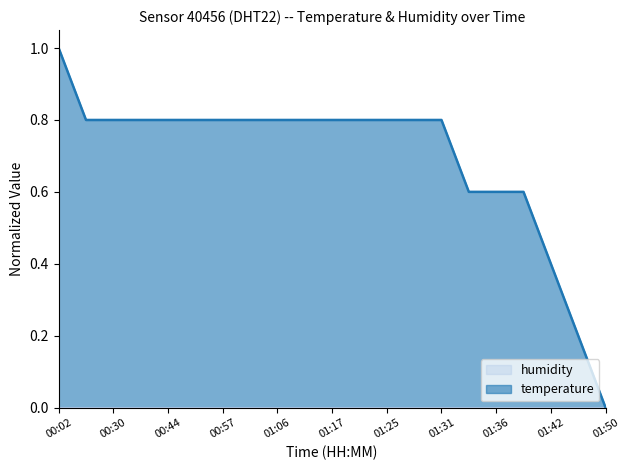

What is the label of the 19th point from the right?

00:30